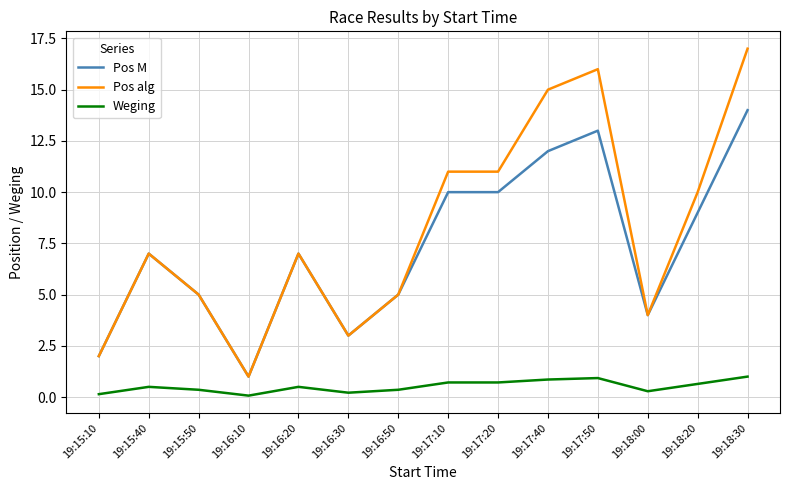

Which series has the largest total across all categories?

Pos alg